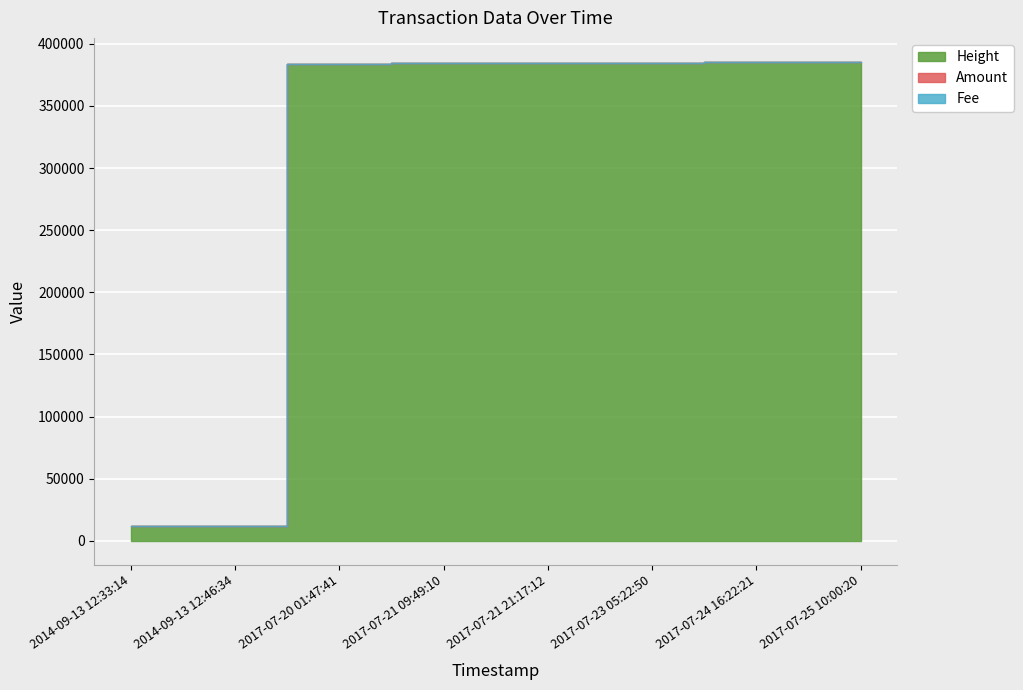

Which category has the highest value across all series?

2017-07-25 10:00:20